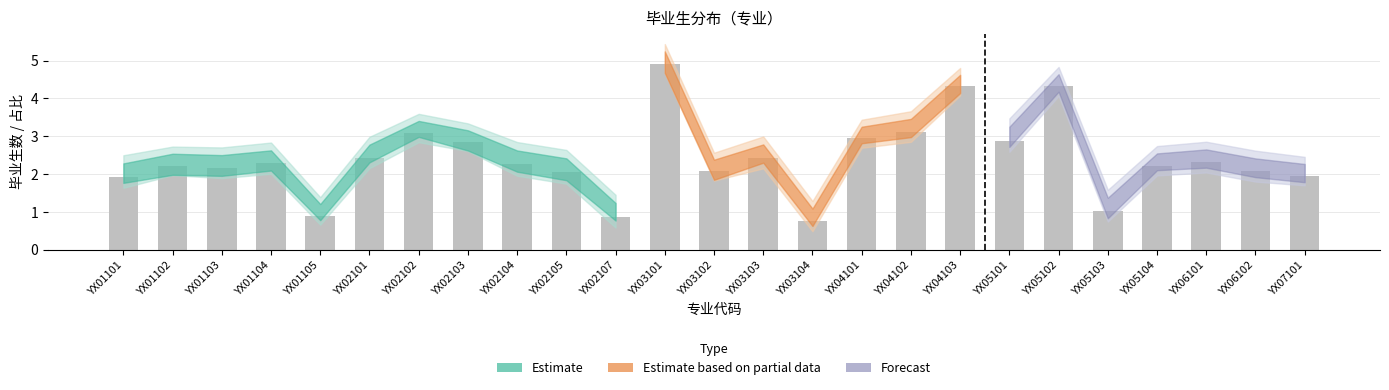

The value at YX05102 is 4.3. True or false?

True